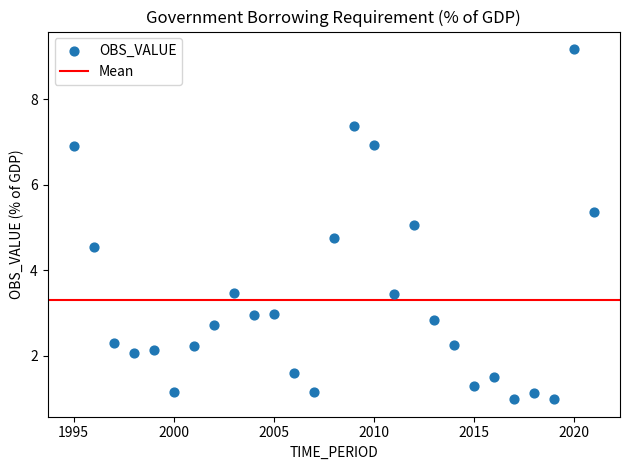

What is the range of Y values (max minus min)?

8.2